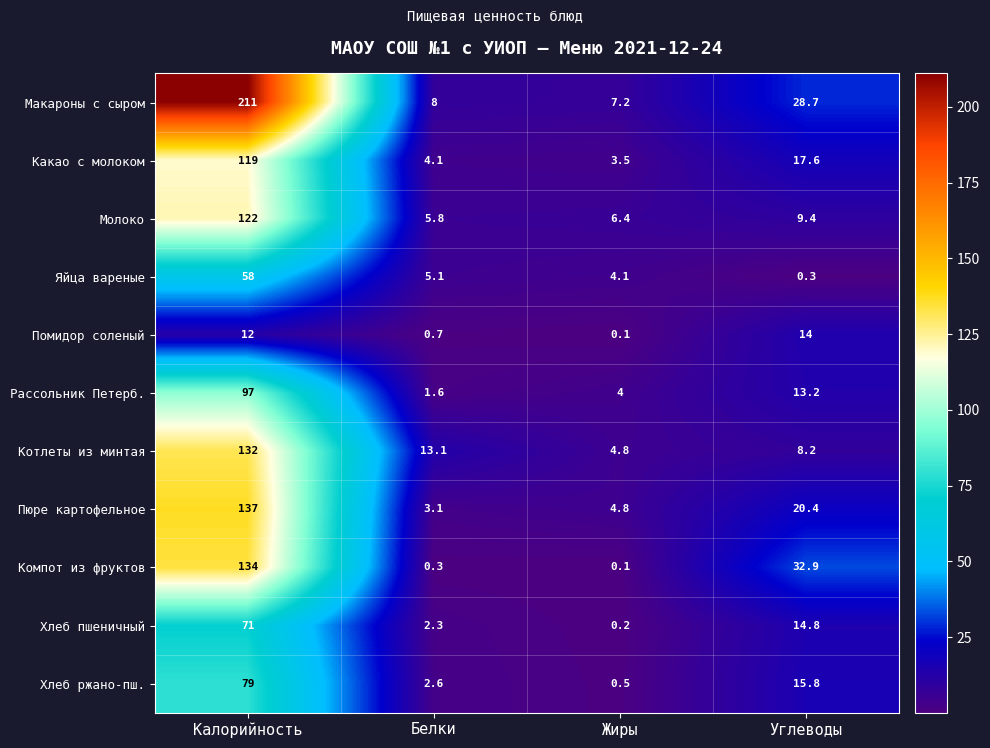

At which label does Какао с молоком first exceed 17?

Калорийность